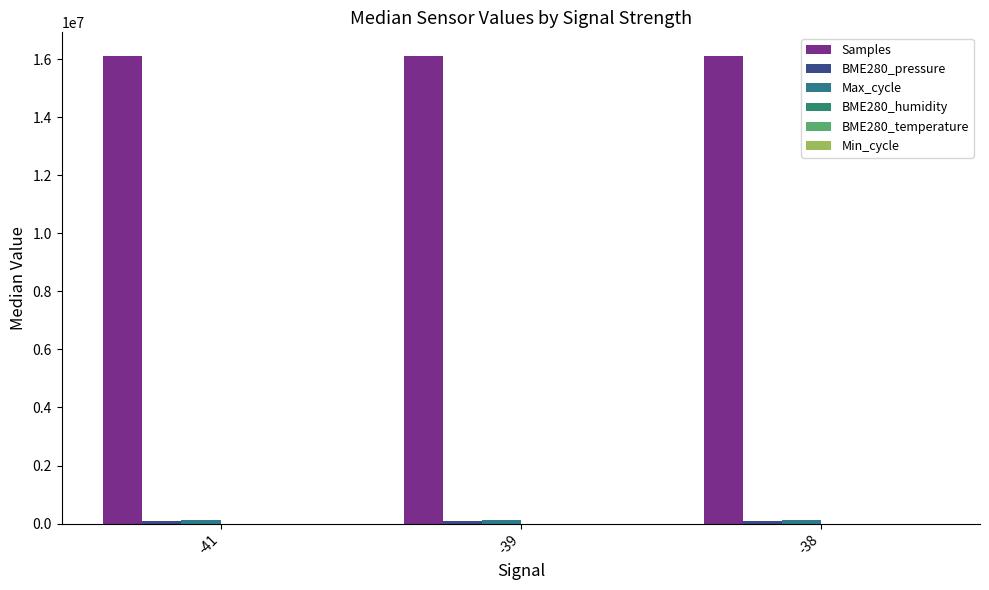

Where does the Samples series first go above 16116208?

-39